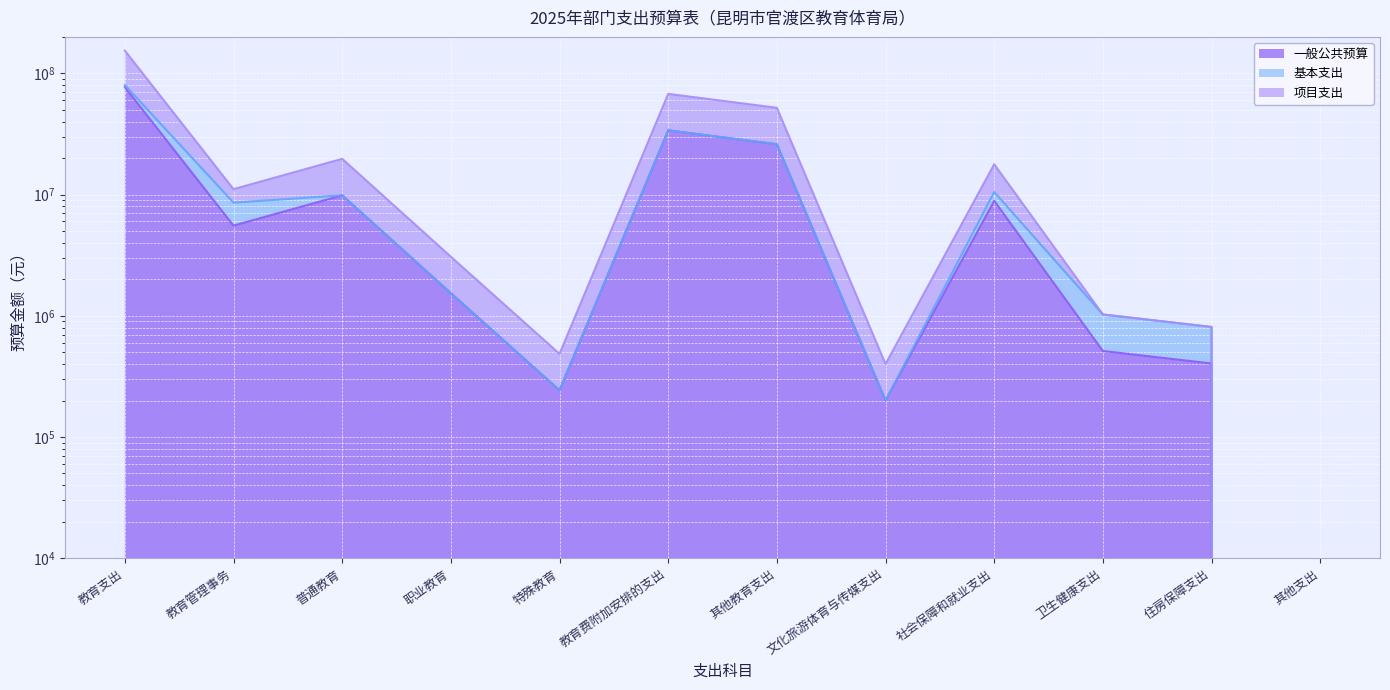

Which has a higher value, 其他教育支出 or 教育费附加安排的支出?

教育费附加安排的支出